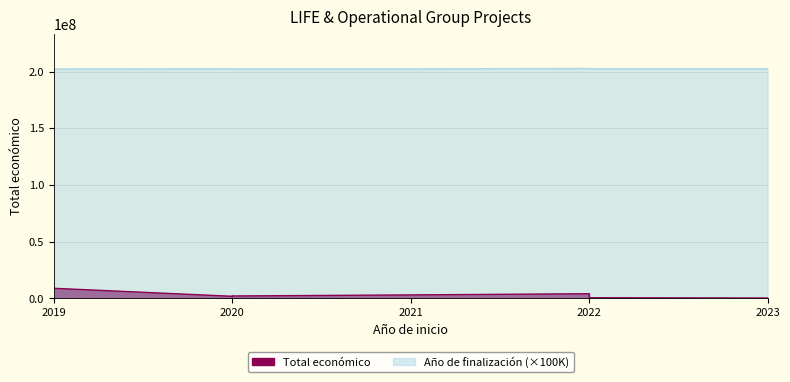

True or false: Total economico and Año de finalización intersect in this chart.

False